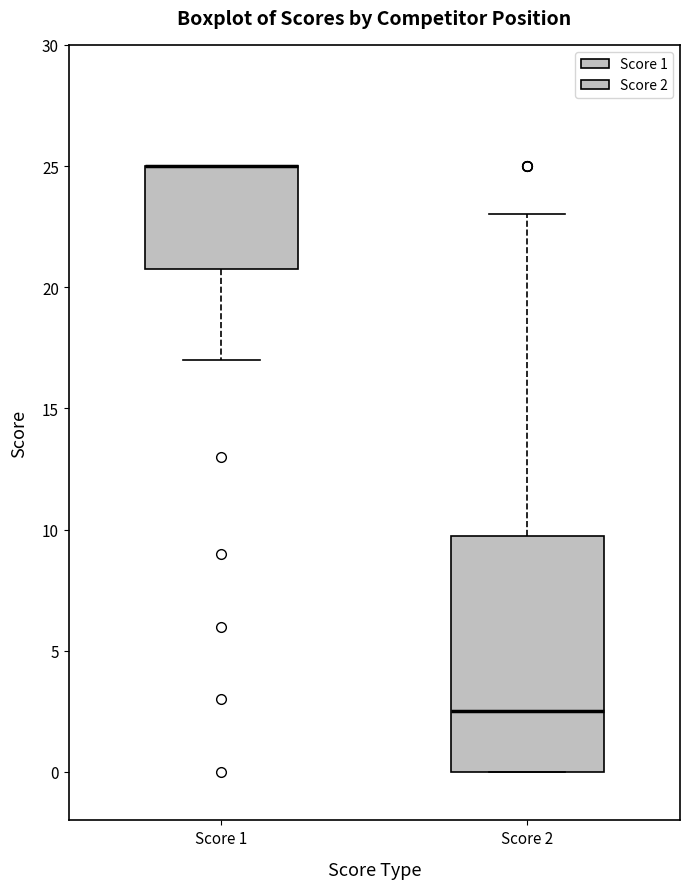

Reading left to right, transcribe this box plot: for each box, give where its median line is, the range the box spans, and where its two whiskers end, as read against the y-axis. The values are not printed on the chart, so give them approximately, as read against the axis.

Score 1: median 25.0 (drawn on the box's upper edge), box 21.0 to 25.0, whiskers 17.0 to 25.0
Score 2: median 2.5, box 0.0 to 10.0, whiskers 0.0 to 23.0